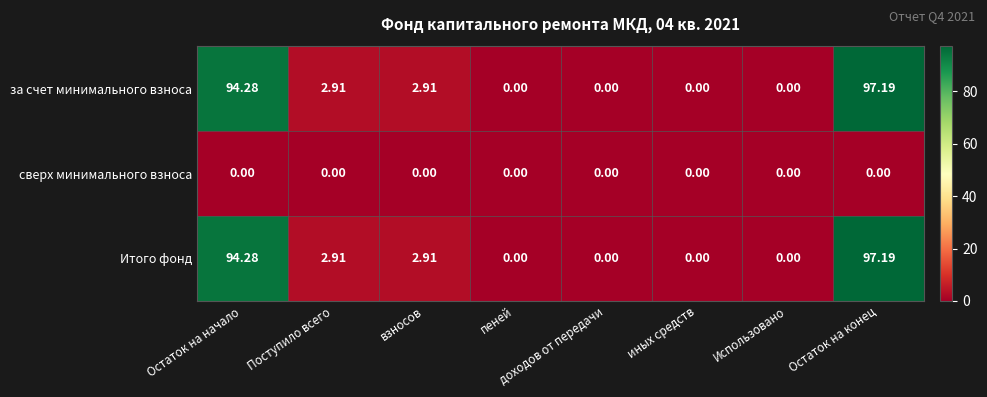

At which category is the sum across all series the highest?

Остаток на конец